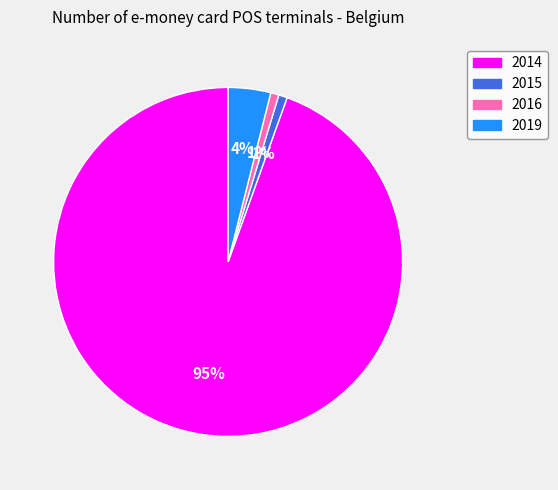

Which has a higher value, 2019 or 2016?

2019